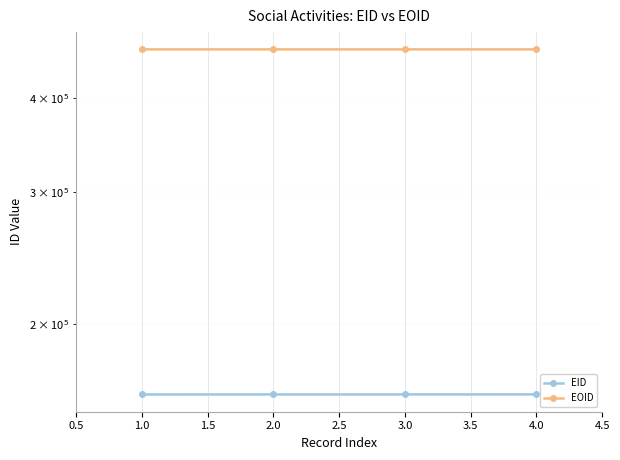

The EOID series shows 635518 at 3.0. True or false?

False